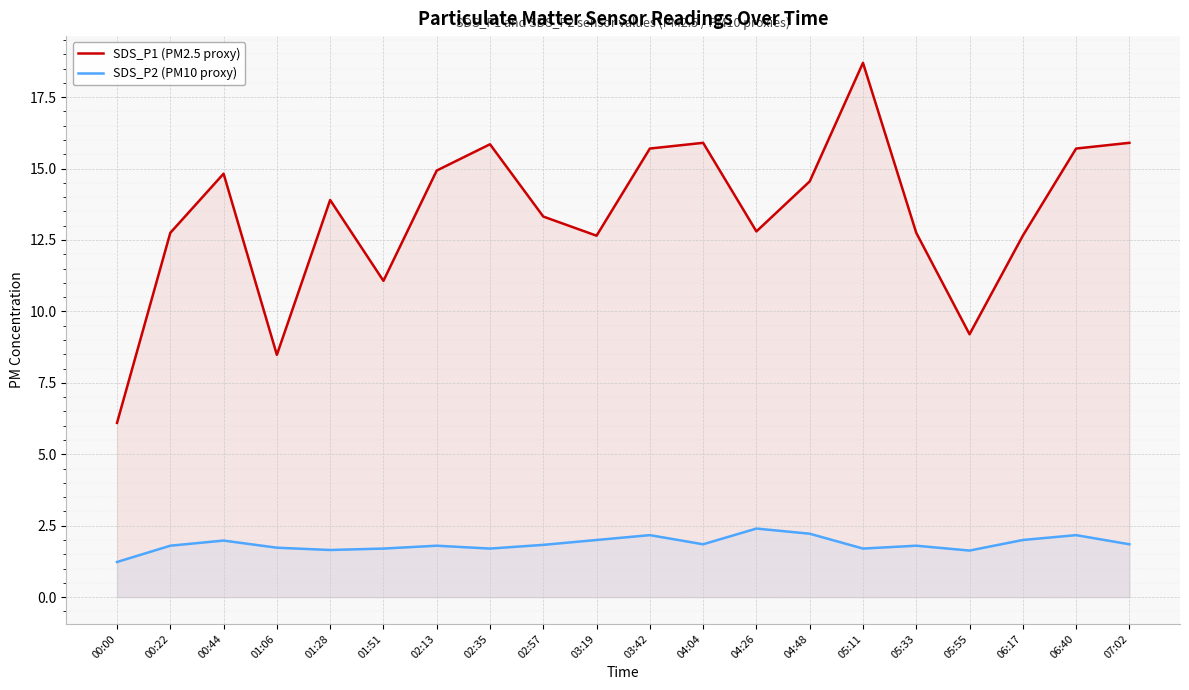

True or false: SDS_P1 (PM2.5 proxy) has a value of 12.8 at 04:26.

True